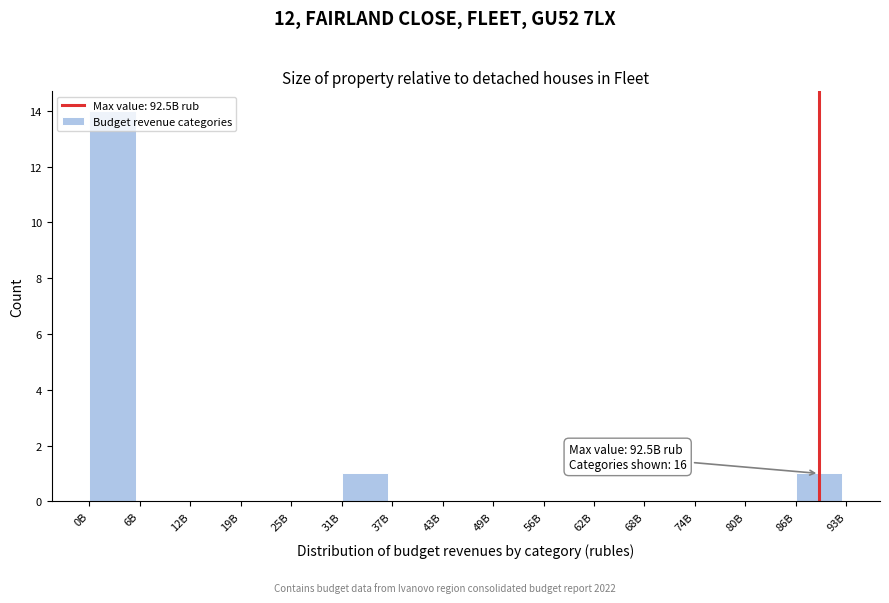

Which has a higher value, 37B or 31B?

31B